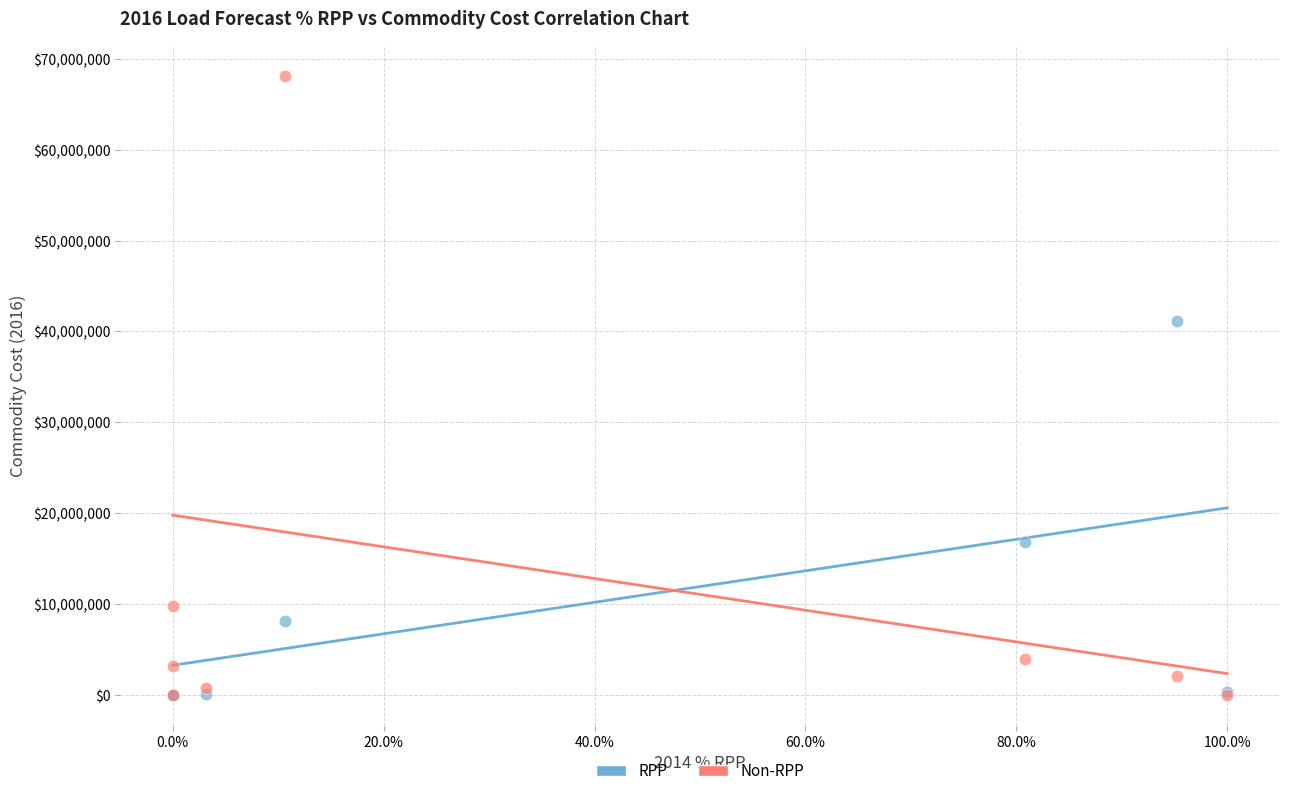

Across all series, what Y value is closest to 34050692?

41175518.0